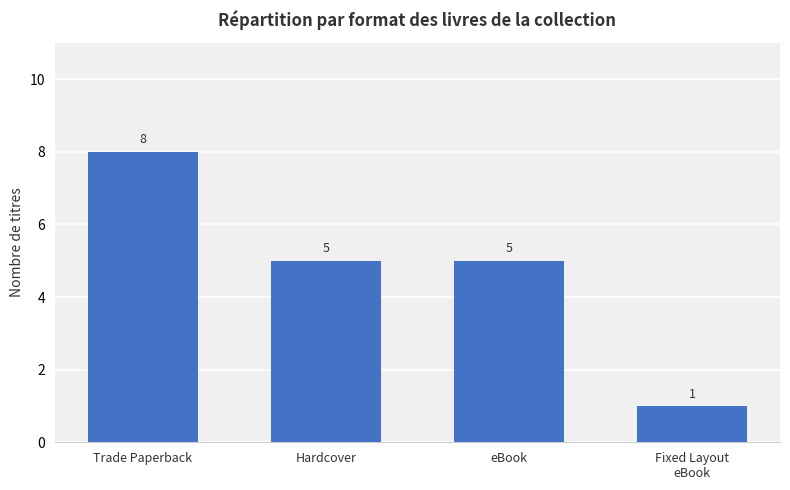

How many data points are less than 5?

1